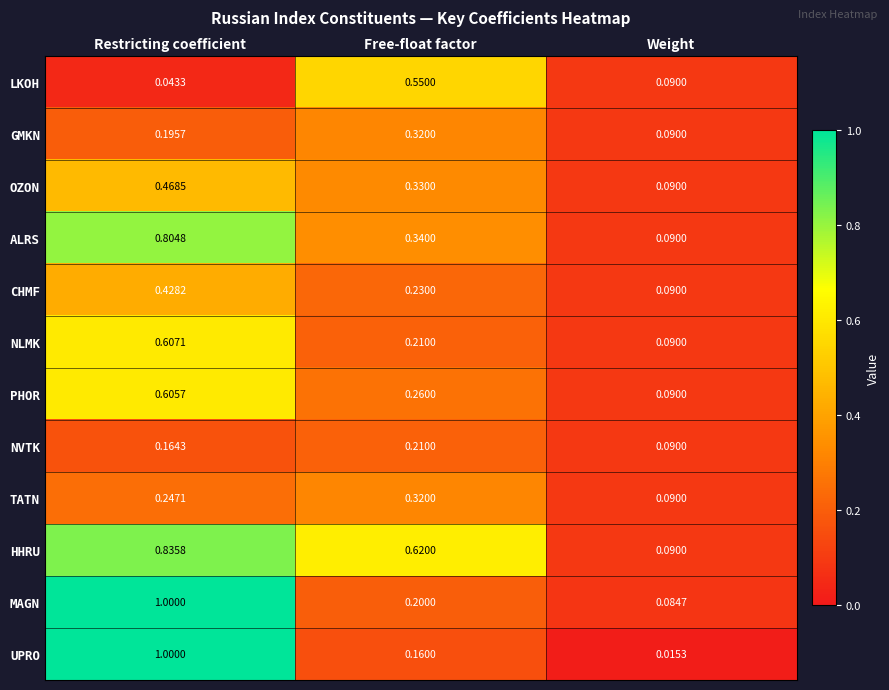

Which series has the widest spread of values?

UPRO